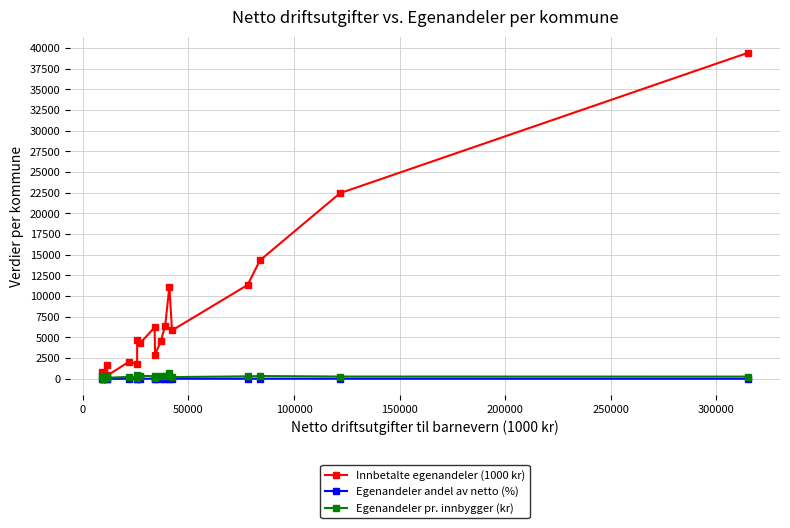

Which series has the largest range (max minus min)?

Innbetalte egenandeler (1000 kr)